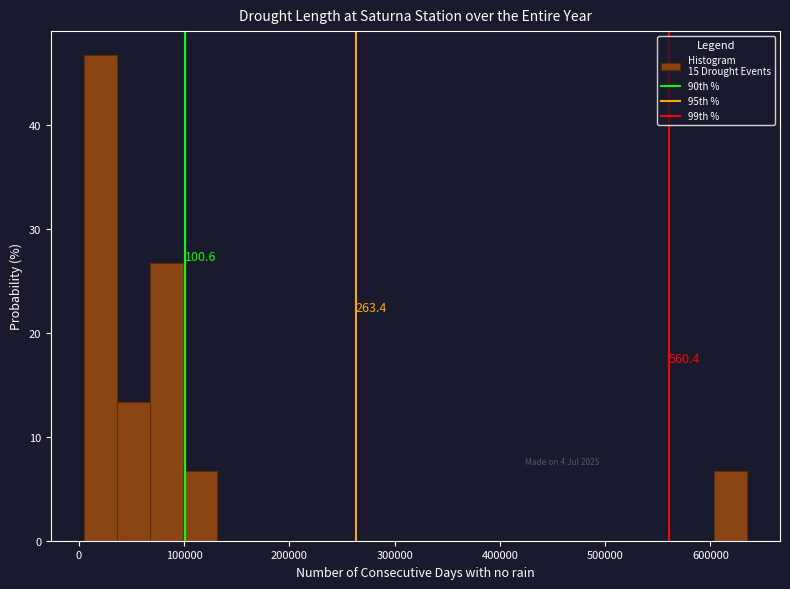

Around what value on the x-axis is the tallest bar? Give the approximate position of its centre, as read against the axis.

20000